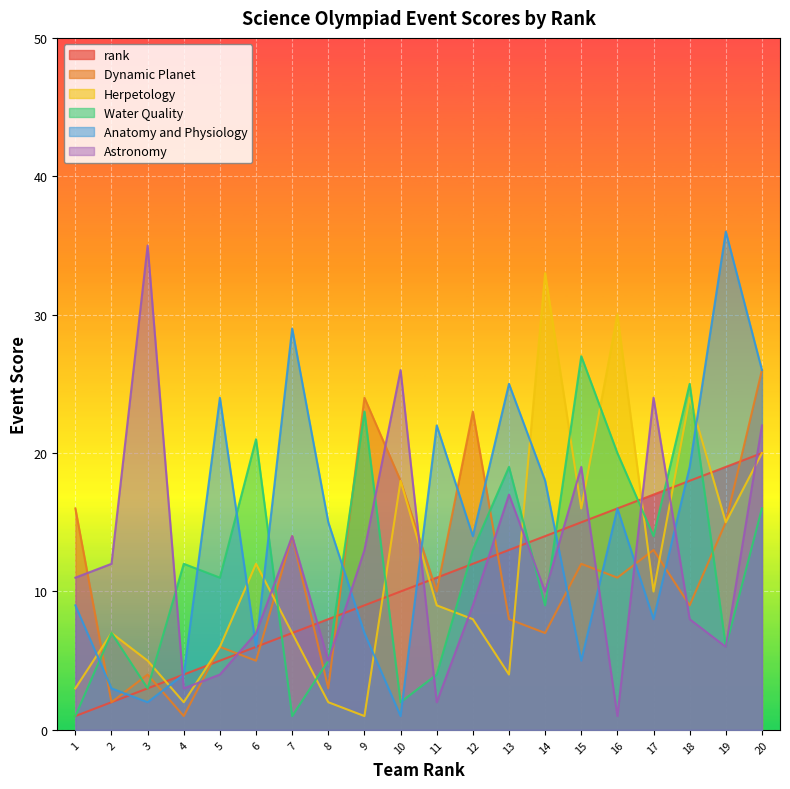

What is the difference between the Dynamic Planet values at 17 and 1?

3